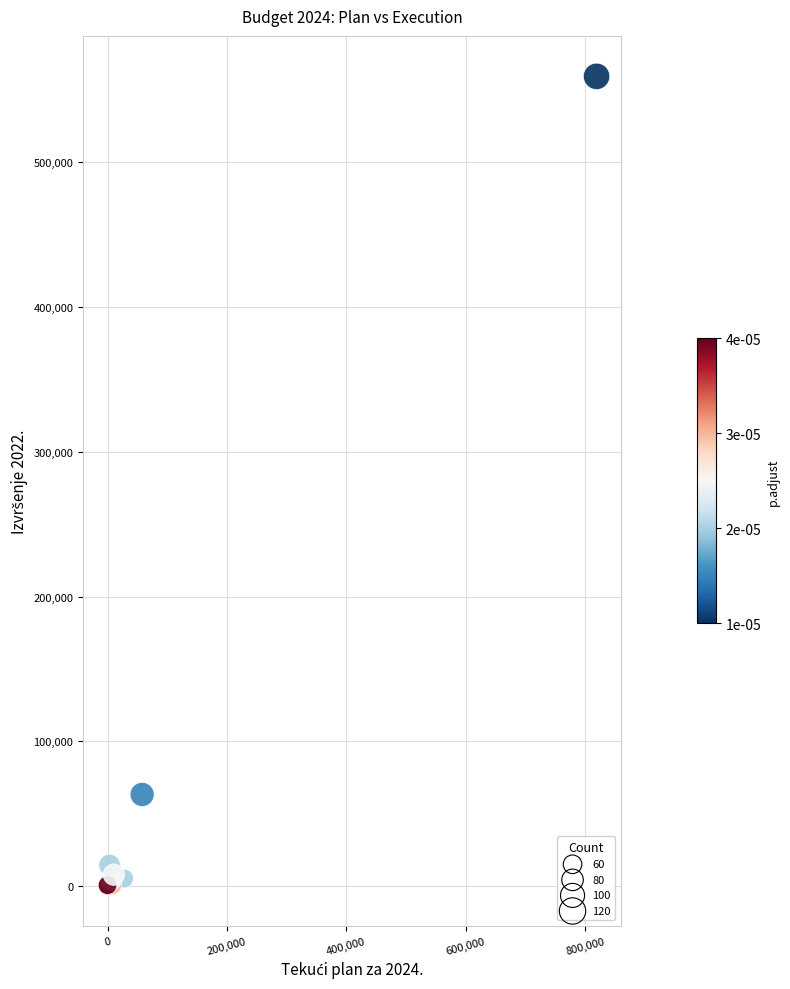

What Y value in the scatter plot is closest to 280008?

63361.9